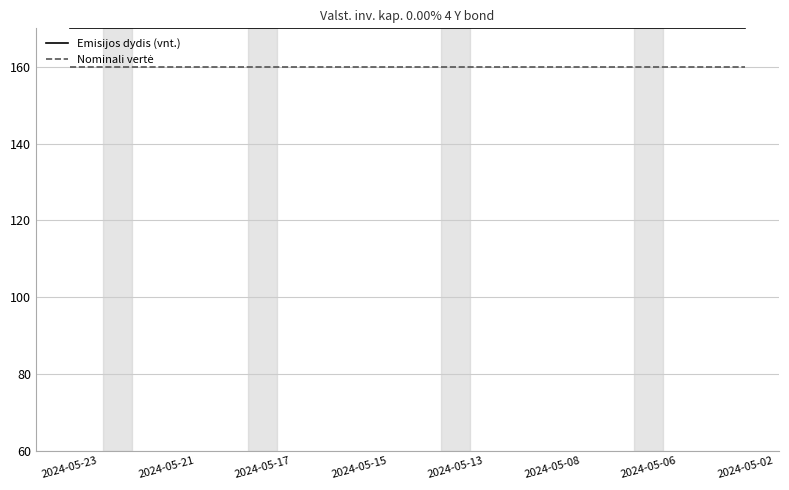

What is the minimum value shown in the chart?

160